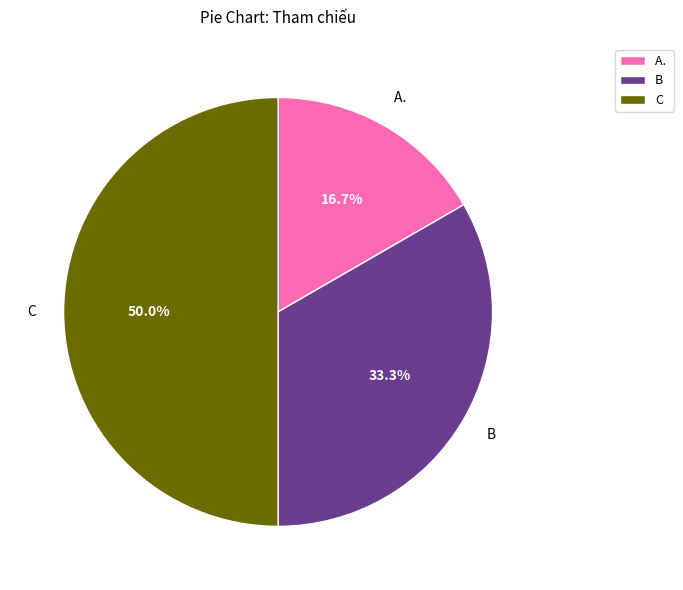

To the nearest percent, what is the average slice percentage?

33%